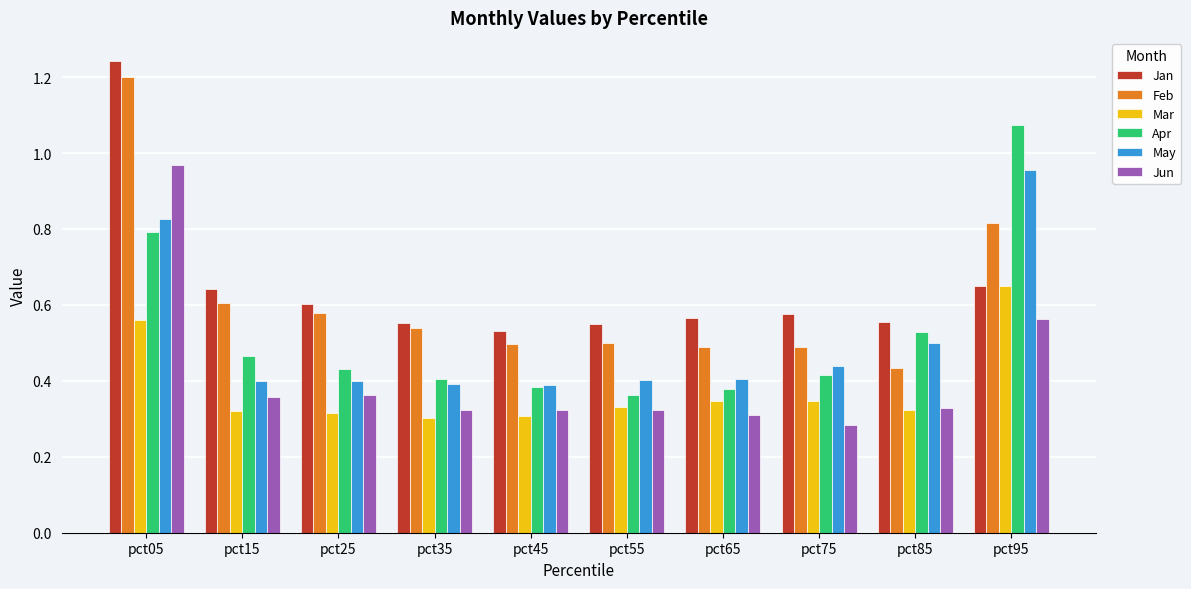

How many groups of bars are there?

10